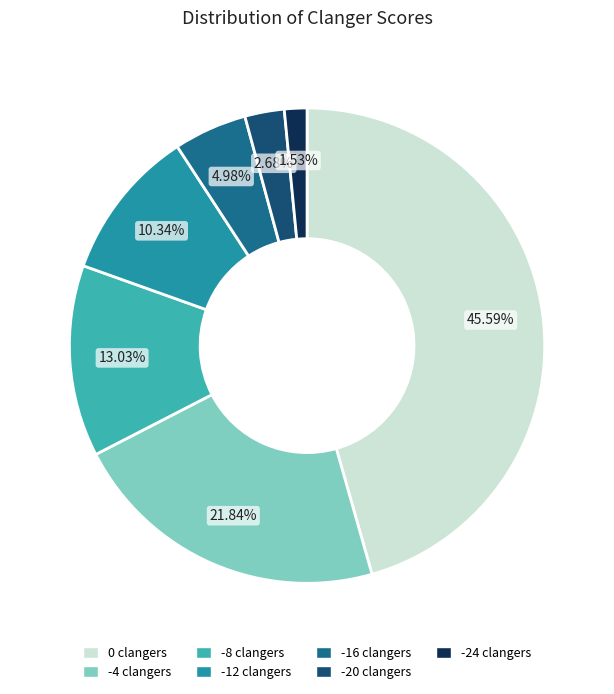

To the nearest percent, what portion does -4 clangers represent?

22%